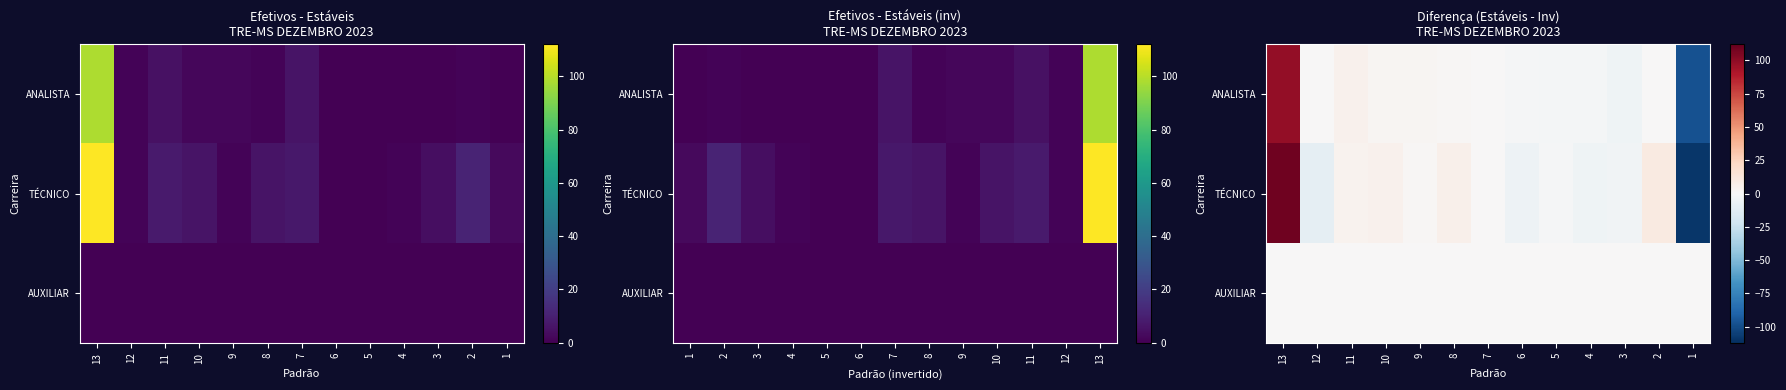

Is it true that AUXILIAR equals 0 at 3?

True